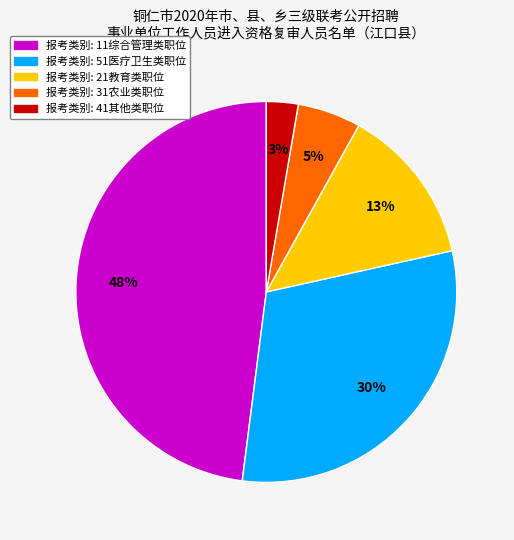

Is there any slice that represents more than half of the pie?

No